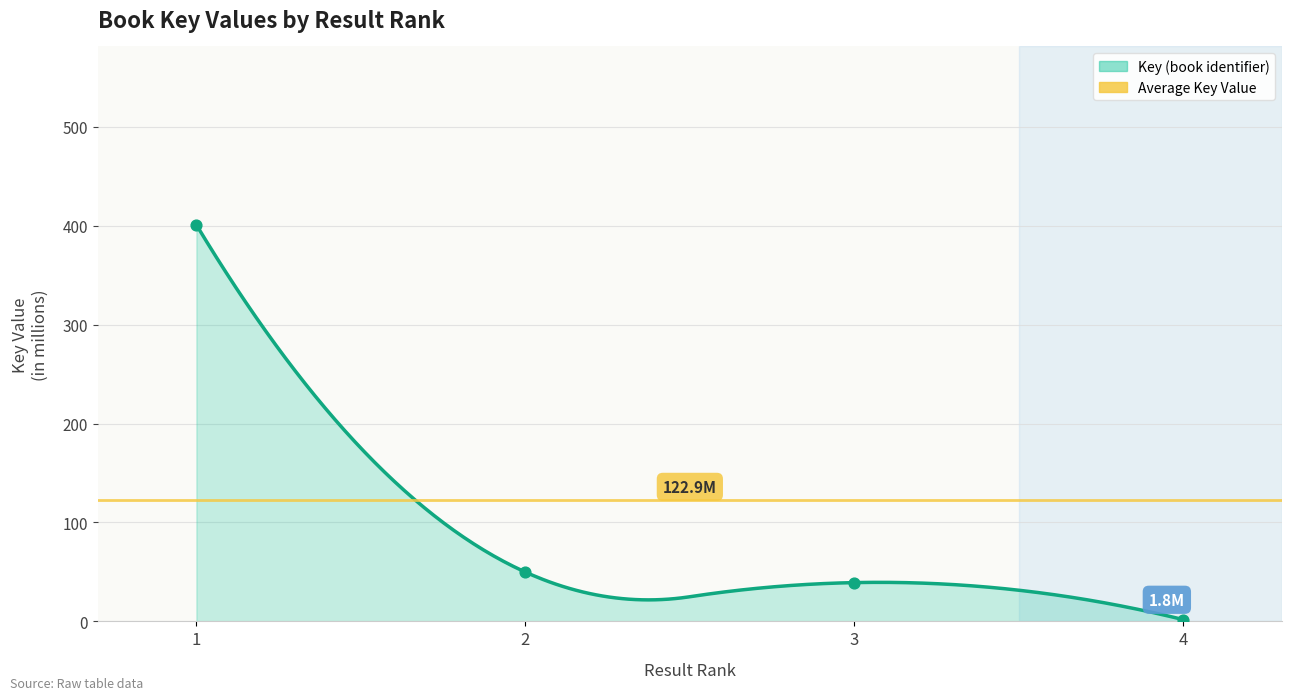

What is the change in value from 3 to 4?

-37.4